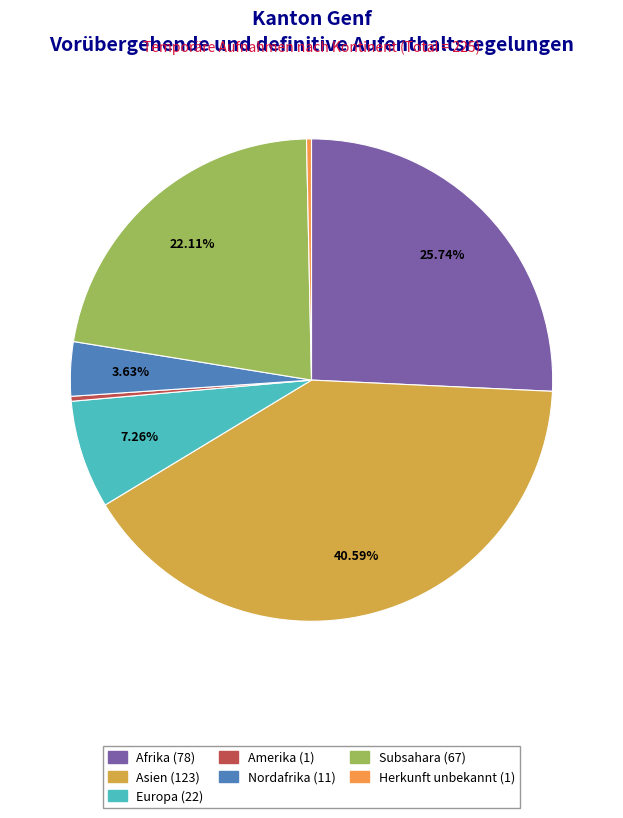

Which slice is the largest?

Asien